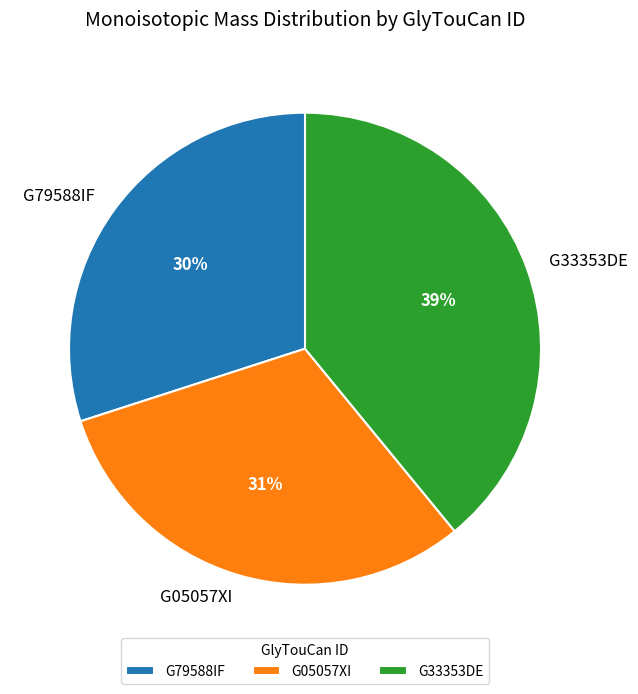

How many segments does this pie chart have?

3